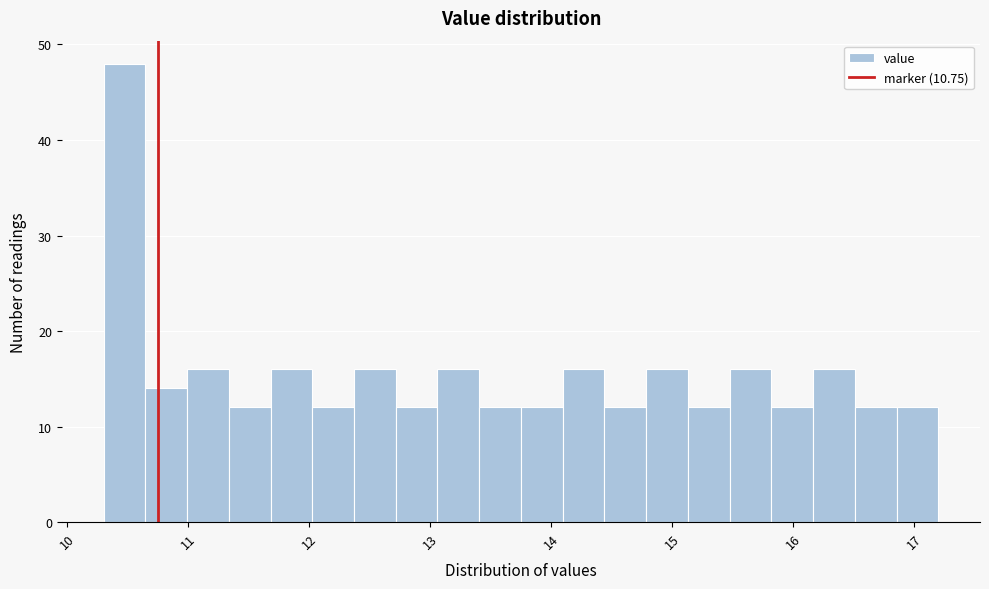

Read against the x-axis, roughly where is the centre of the tallest bar?

10.5